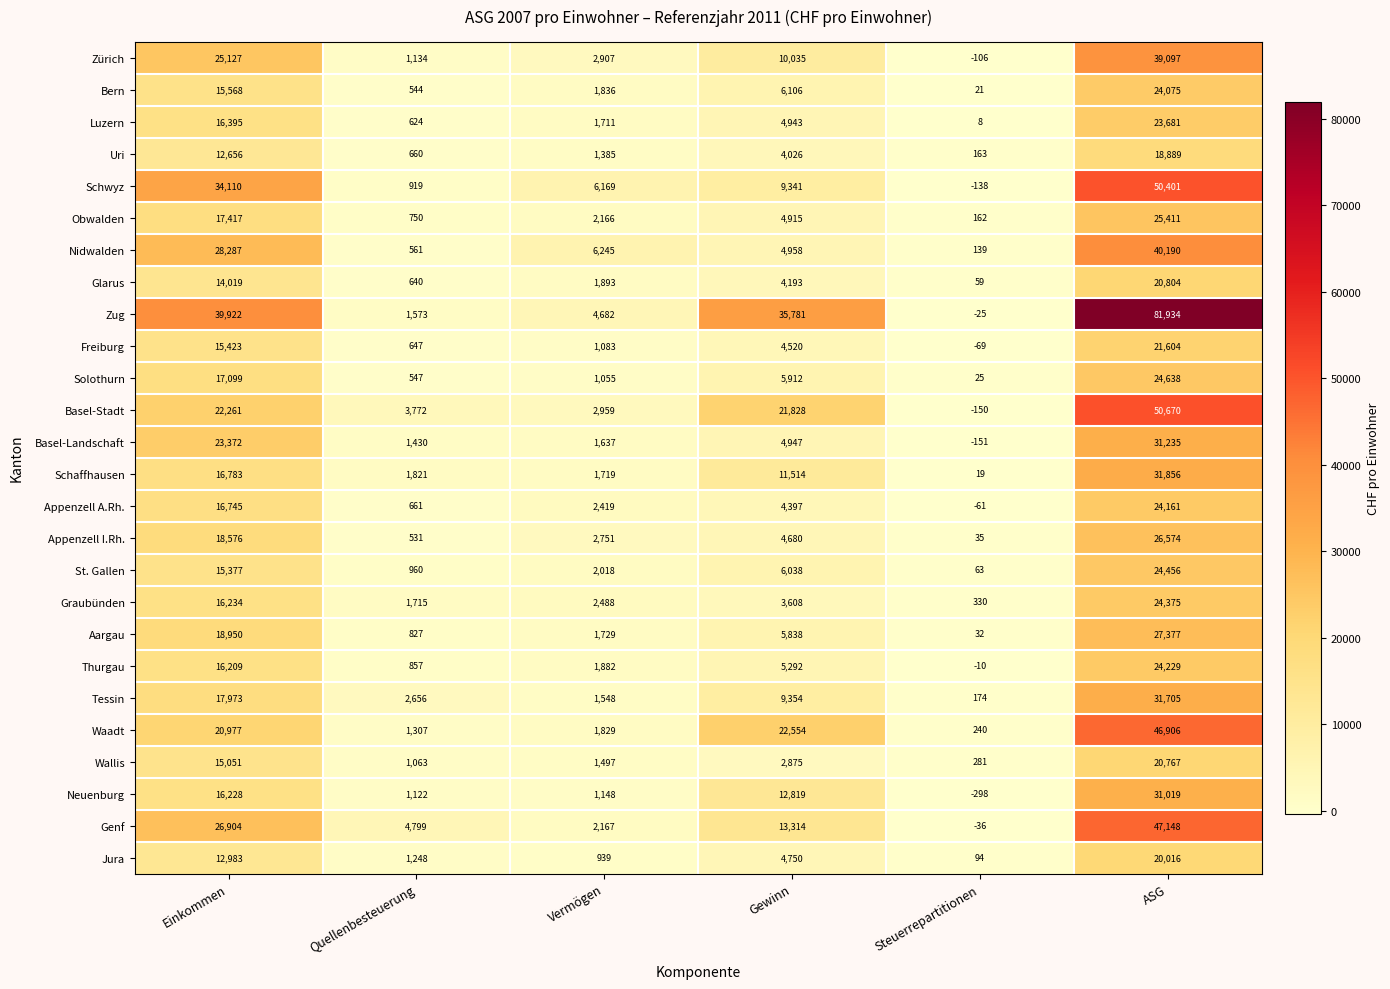

Is it true that Thurgau equals 24229 at ASG?

True